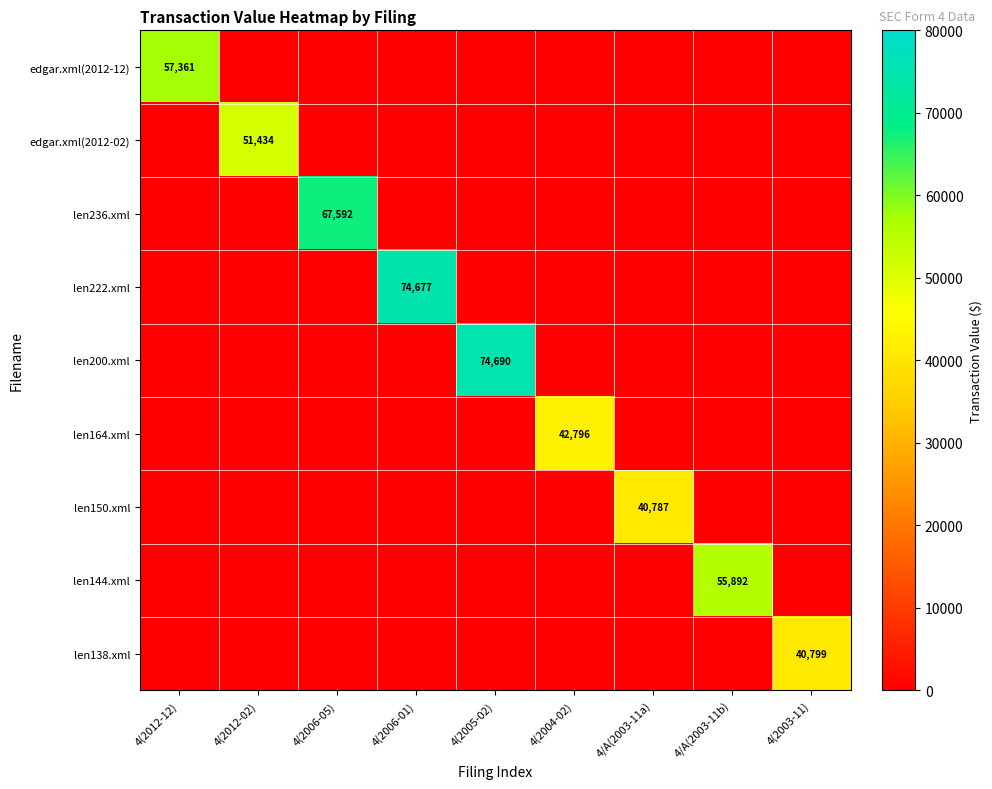

At which label does edgar.xml(2012-02) reach its peak?

4(2012-02)